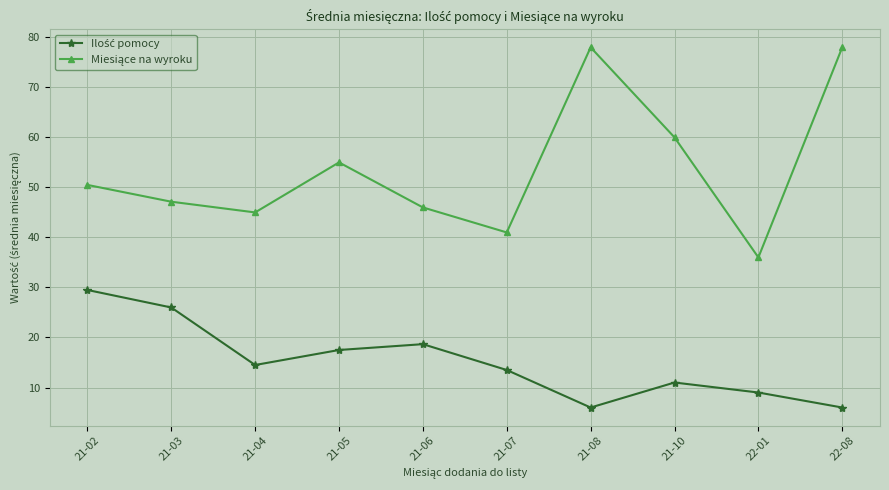

What is the label of the 10th point from the right?

21-02